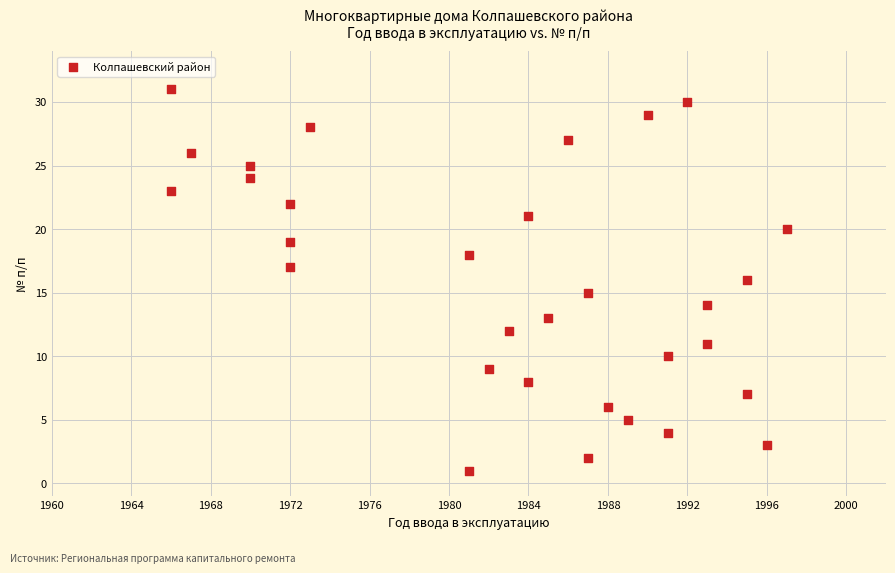

What is the range of X values (max minus min)?

31